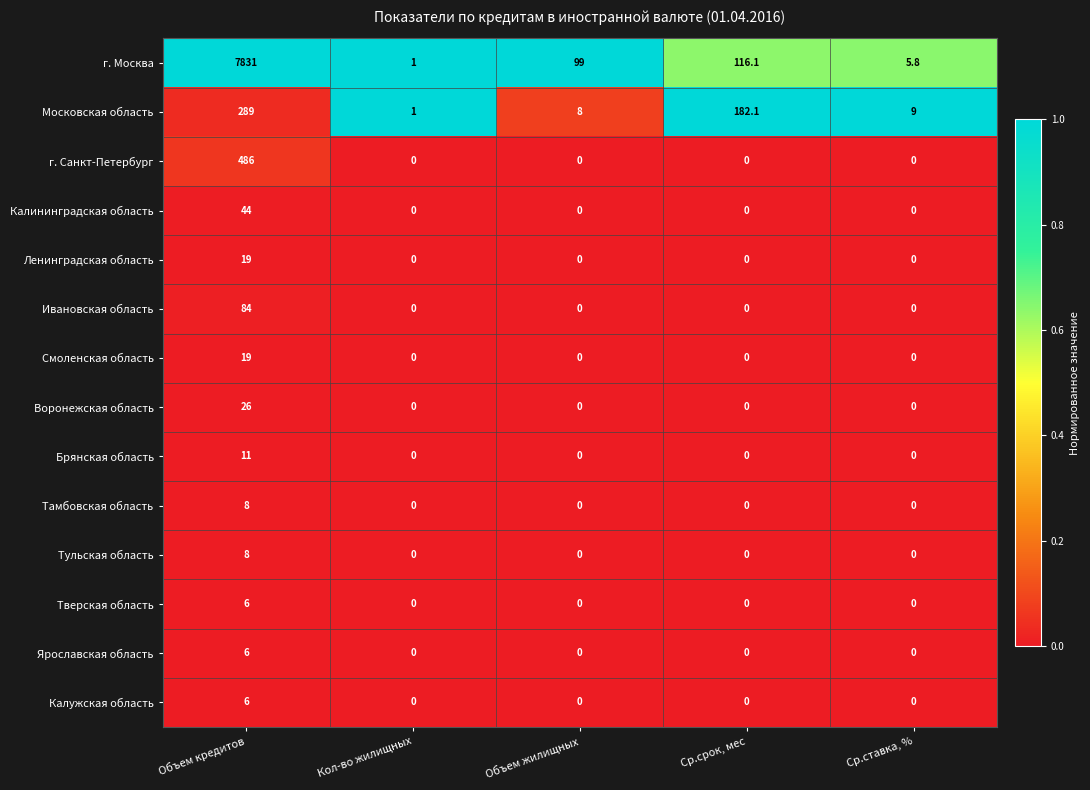

Rank the categories by Московская область value from lowest to highest.

Кол-во жилищных, Объем жилищных, Ср.ставка, %, Ср.срок, мес, Объем кредитов